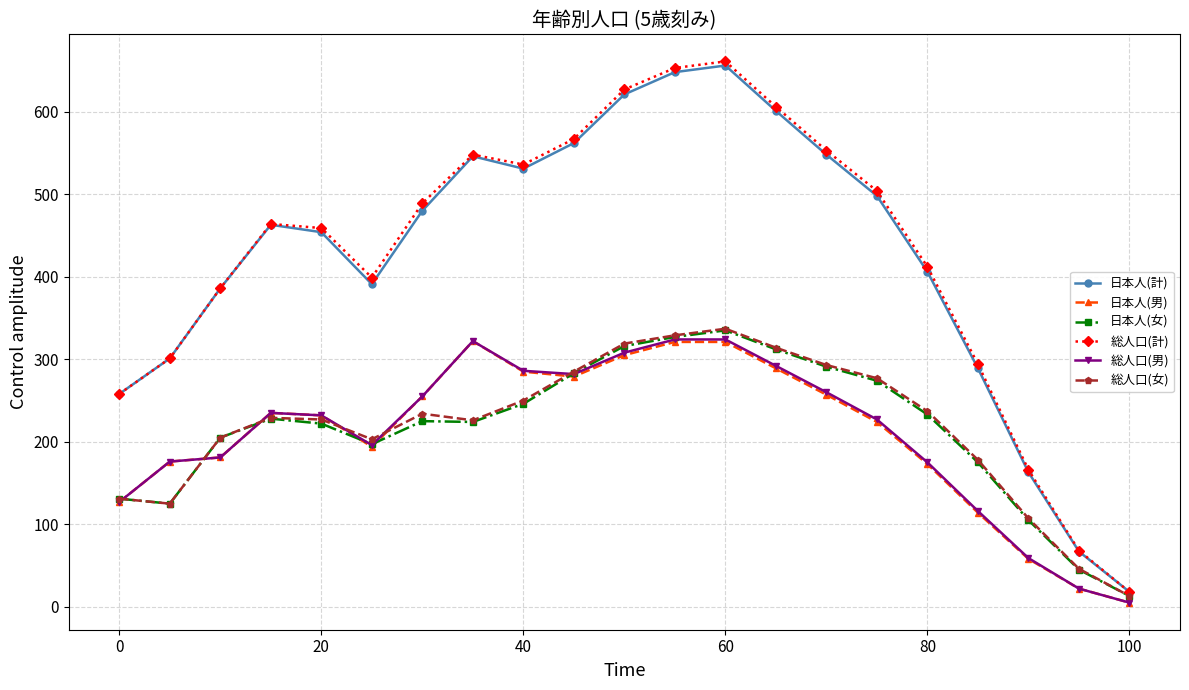

Which series has the widest spread of values?

総人口(計)